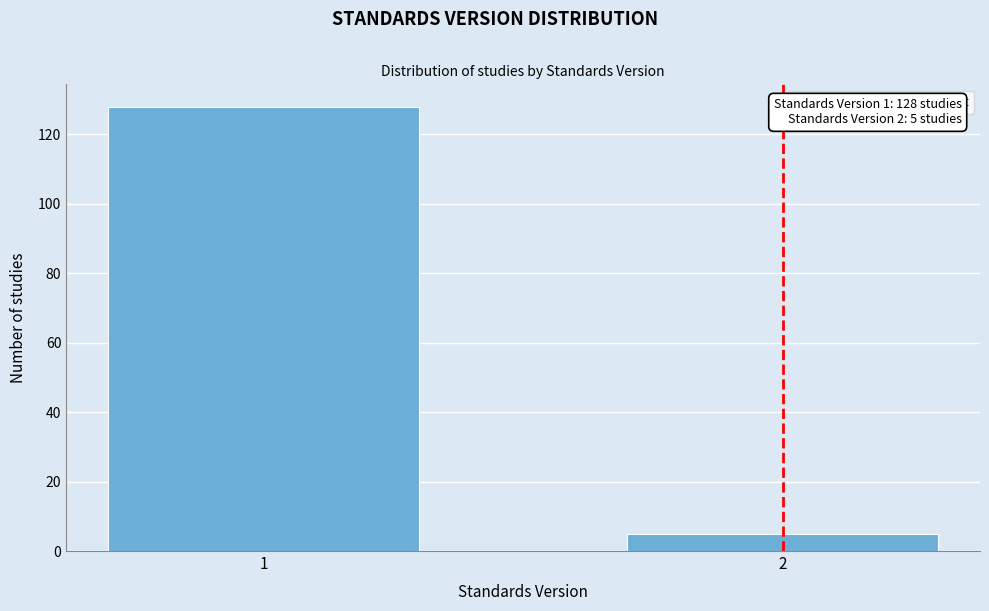

Reading right to left, transcribe all the data shown in this chart.

5	128